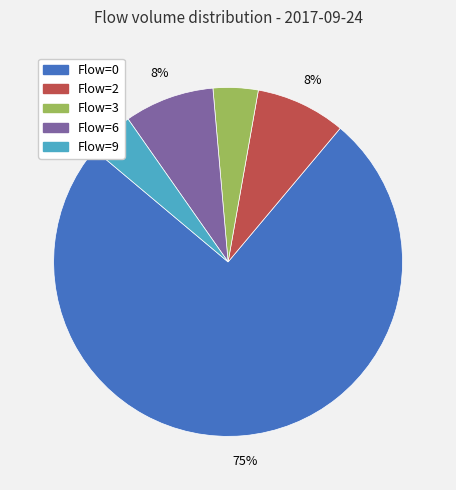

To the nearest percent, what is the average slice percentage?

20%